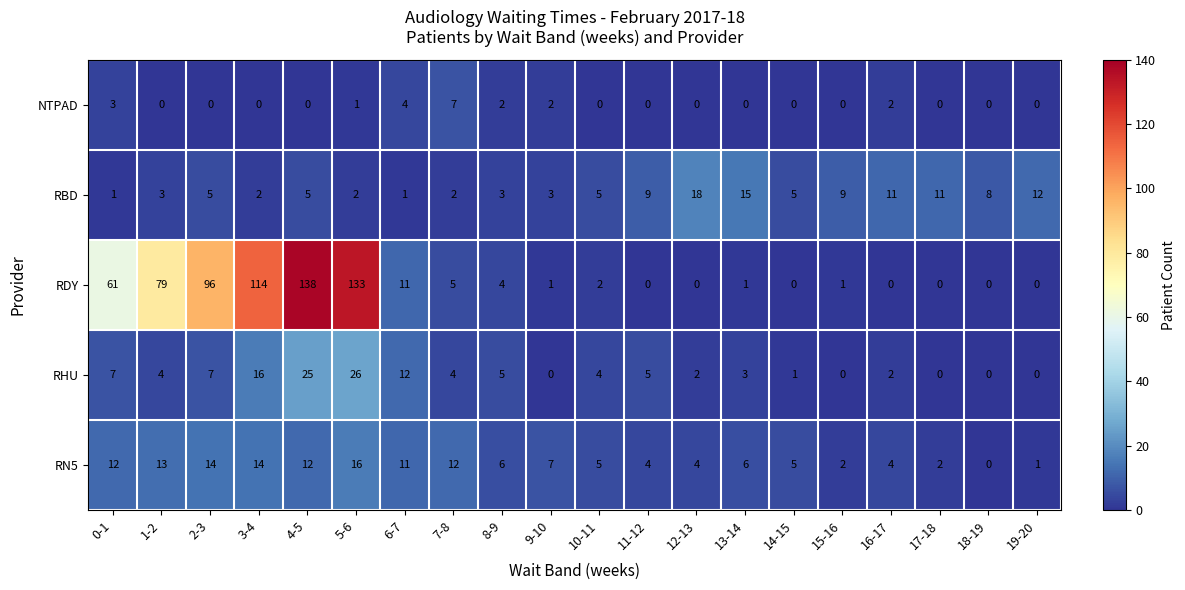

At which label does RDY reach its peak?

4-5